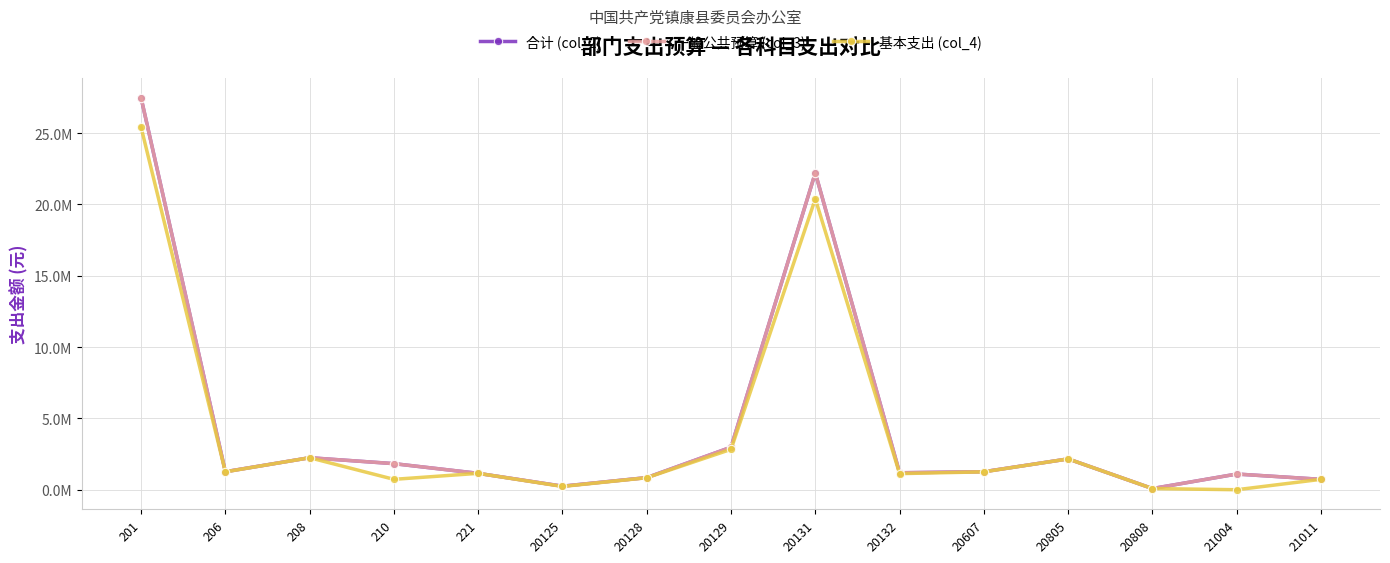

Does the chart have visible grid lines?

Yes